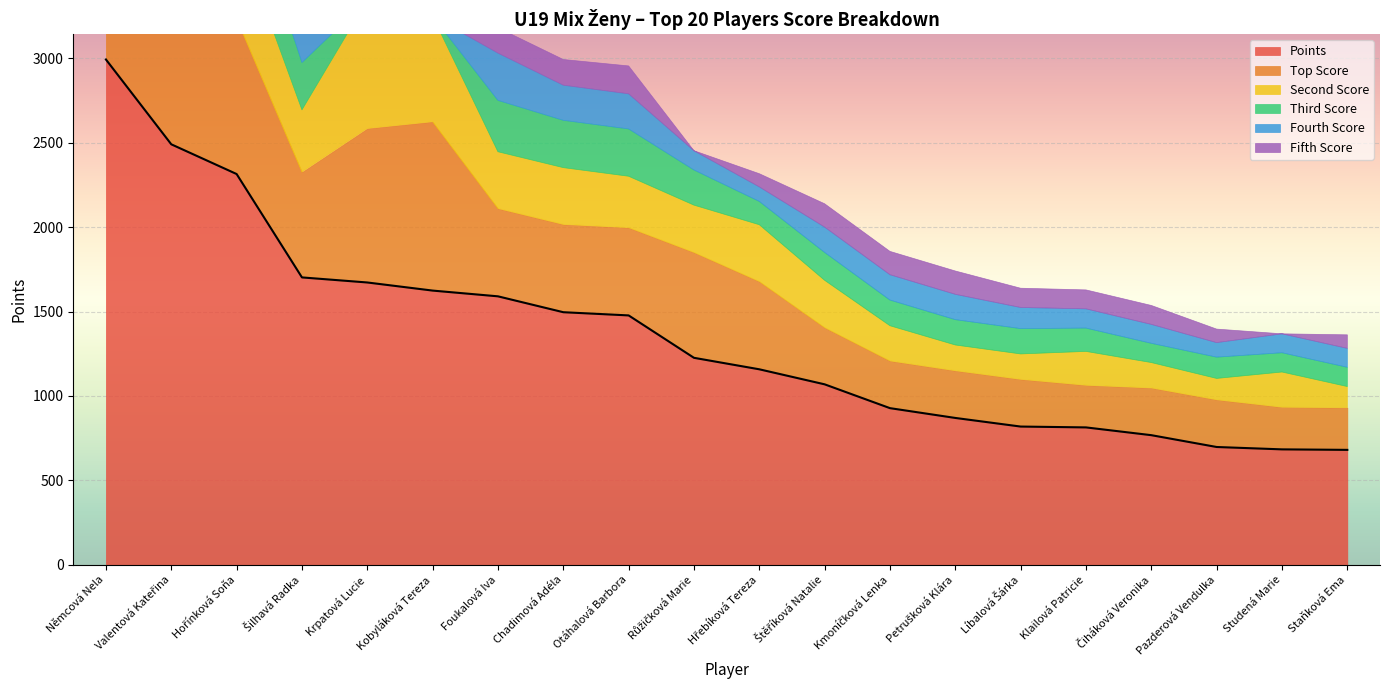

Is the value of Second Score at Valentová Kateřina greater than the value of Fifth Score at Kobyláková Tereza?

Yes